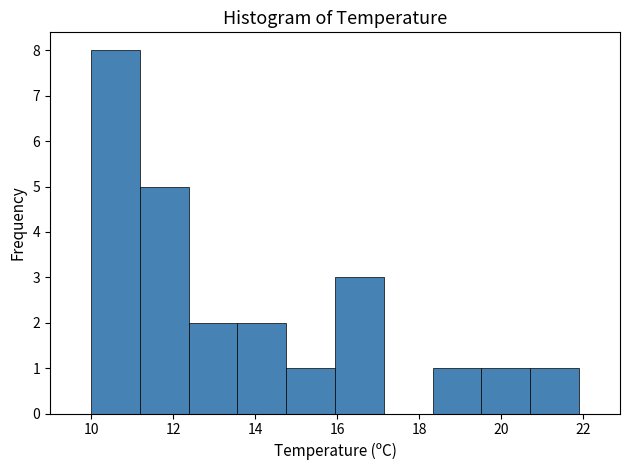

How tall is the bar that spans 20.8 to 22.0 on the x-axis? Neither the bar edges nor the heights are printed on the chart, so give them approximately, as read against the axes.

1